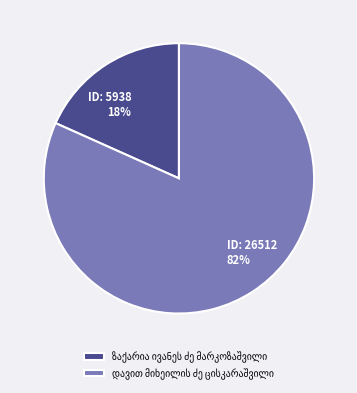

Is there any slice that represents more than half of the pie?

Yes